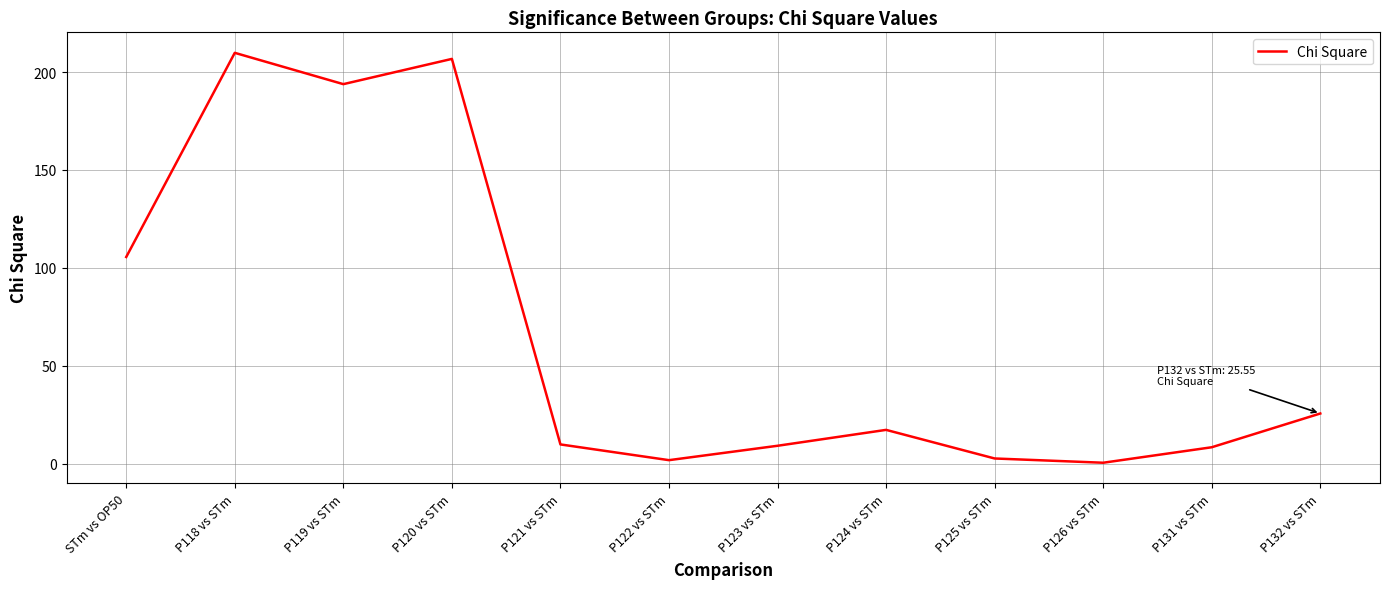

Does the chart have visible grid lines?

Yes